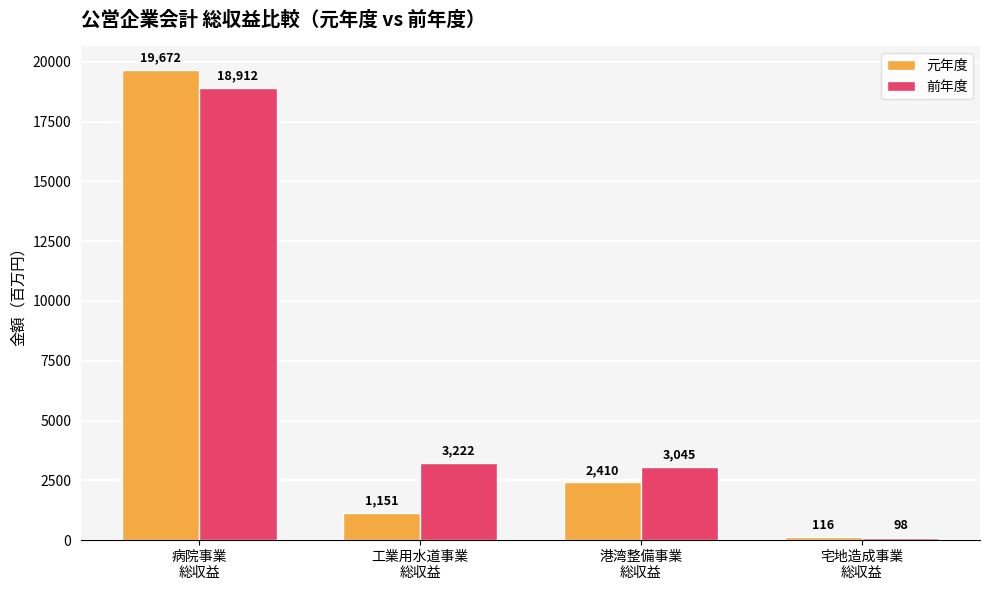

Which series has the largest range (max minus min)?

元年度